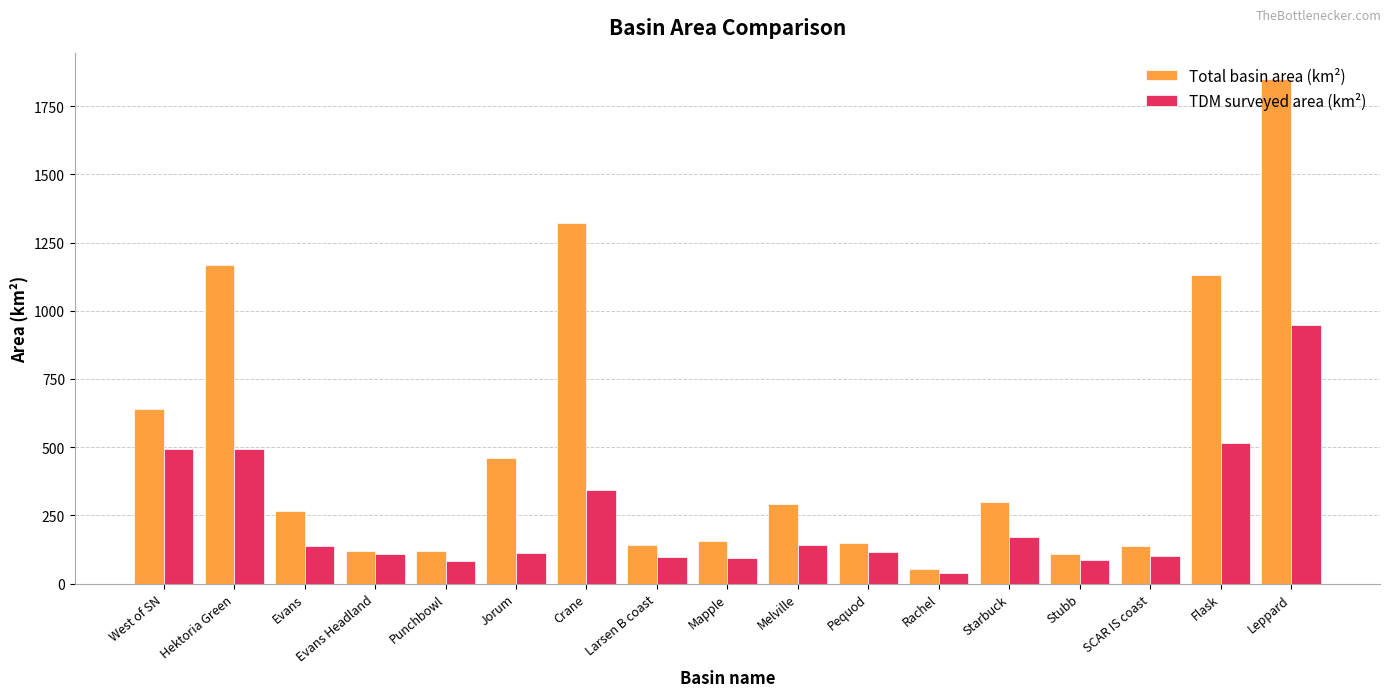

What is the difference between the highest and lowest values at Melville?

151.6